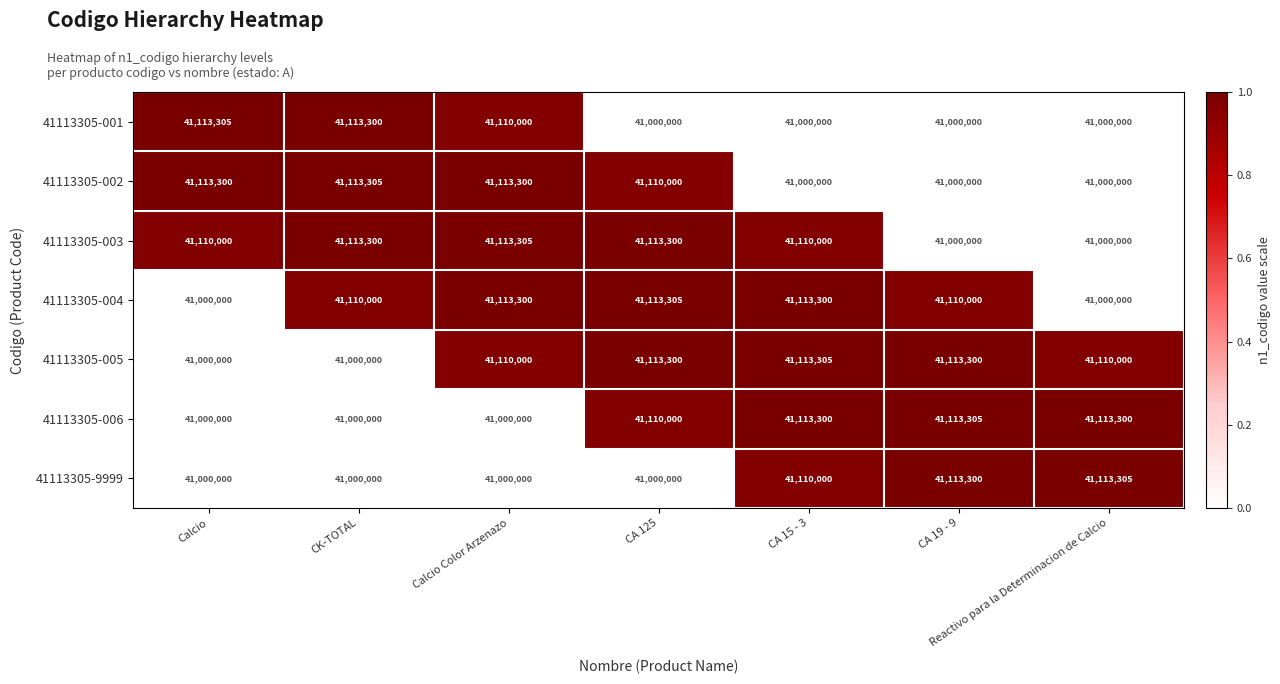

What is the total value across all series at CA 125?

287559905